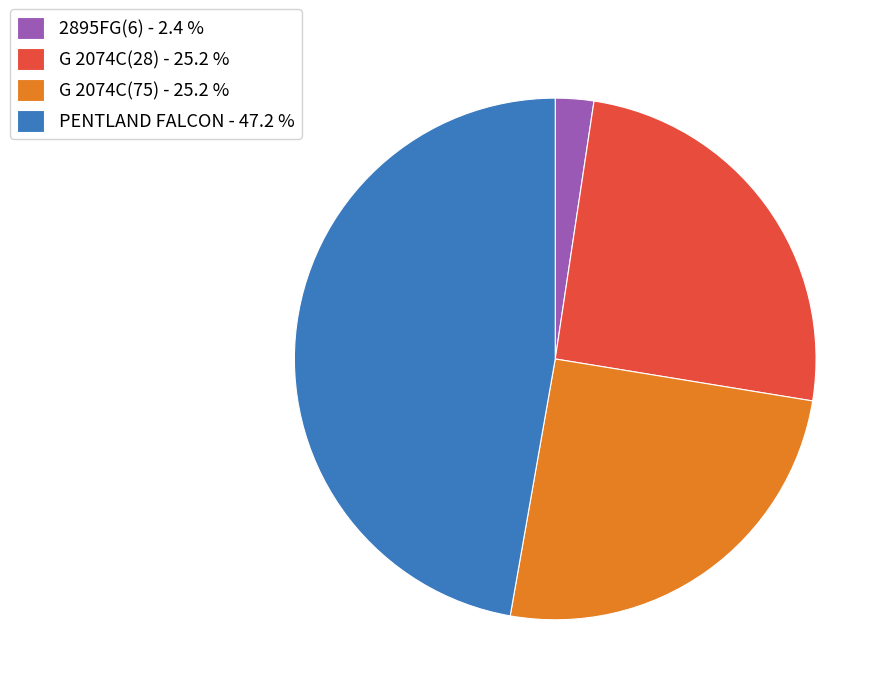

Is 2895FG(6) - 2.4 % the majority of the pie?

No